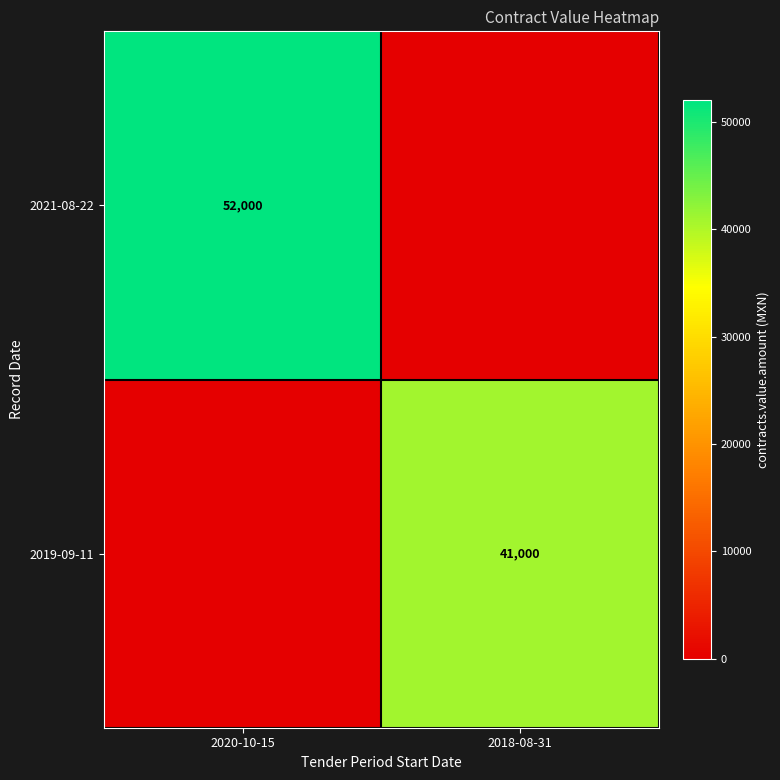

What is the maximum value shown in the chart?

52000